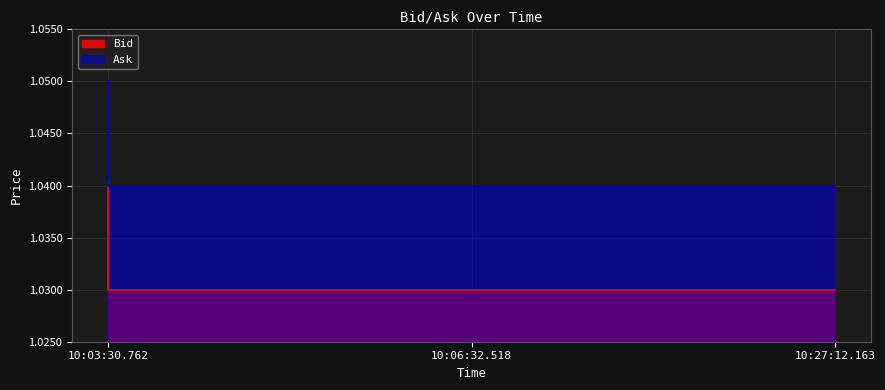

Is the value of Bid at 10:06:32.518 greater than the value of Ask at 10:03:30.762?

No